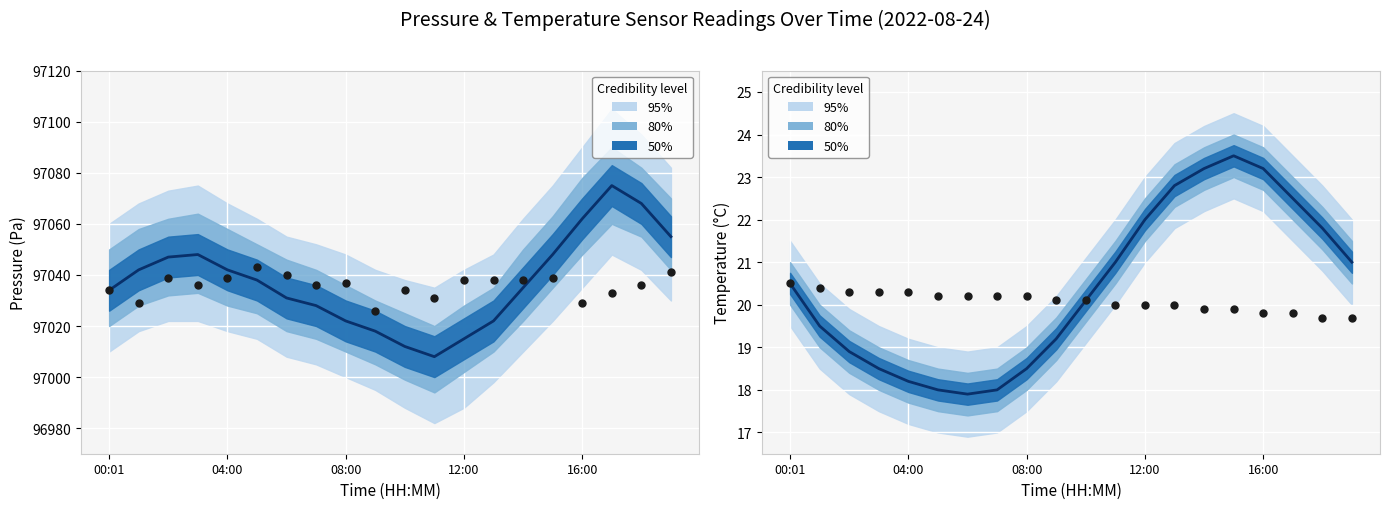

What is the total value across all series at 08:00?

194125.2